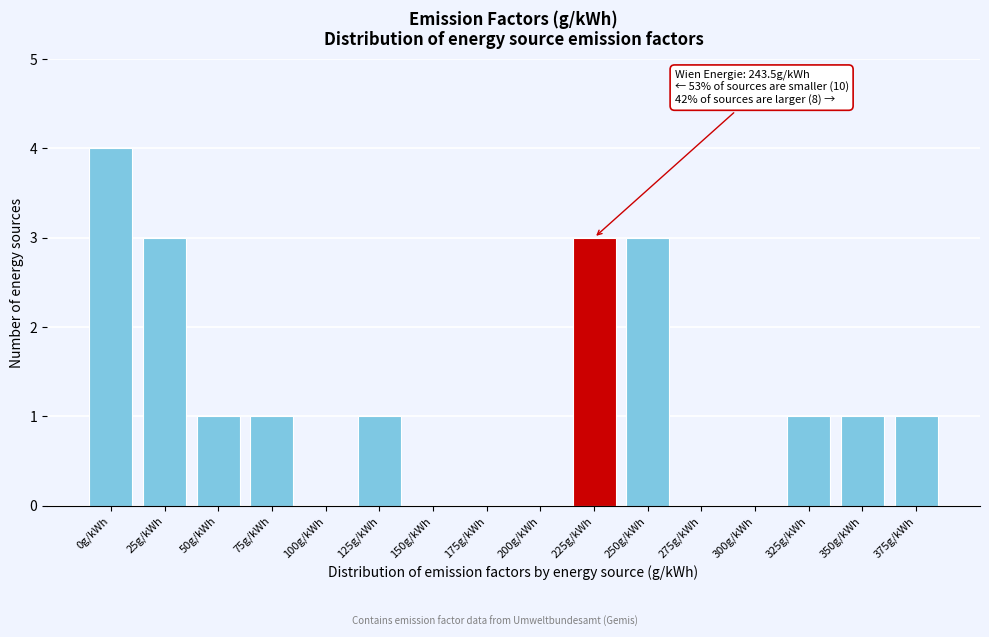

Reading left to right, transcribe all the data shown in this chart.

0g/kWh=4	25g/kWh=3	50g/kWh=1	75g/kWh=1	100g/kWh=0	125g/kWh=1	150g/kWh=0	175g/kWh=0	200g/kWh=0	225g/kWh=3	250g/kWh=3	275g/kWh=0	300g/kWh=0	325g/kWh=1	350g/kWh=1	375g/kWh=1